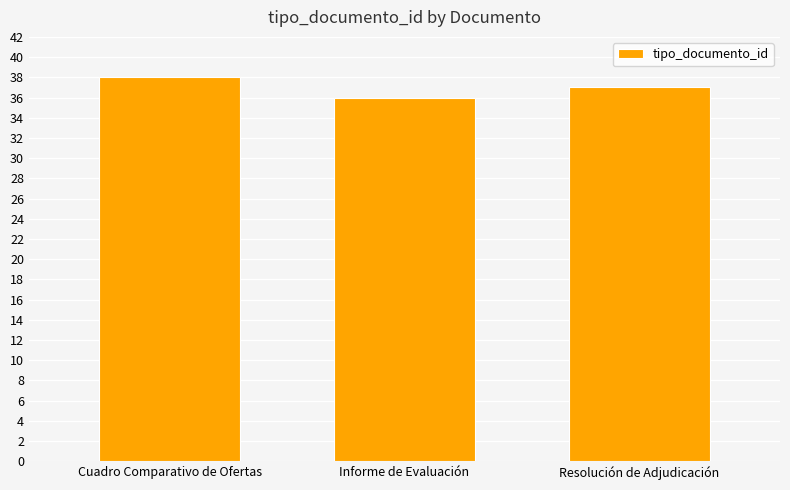

What value does the data have at Resolución de Adjudicación?

37